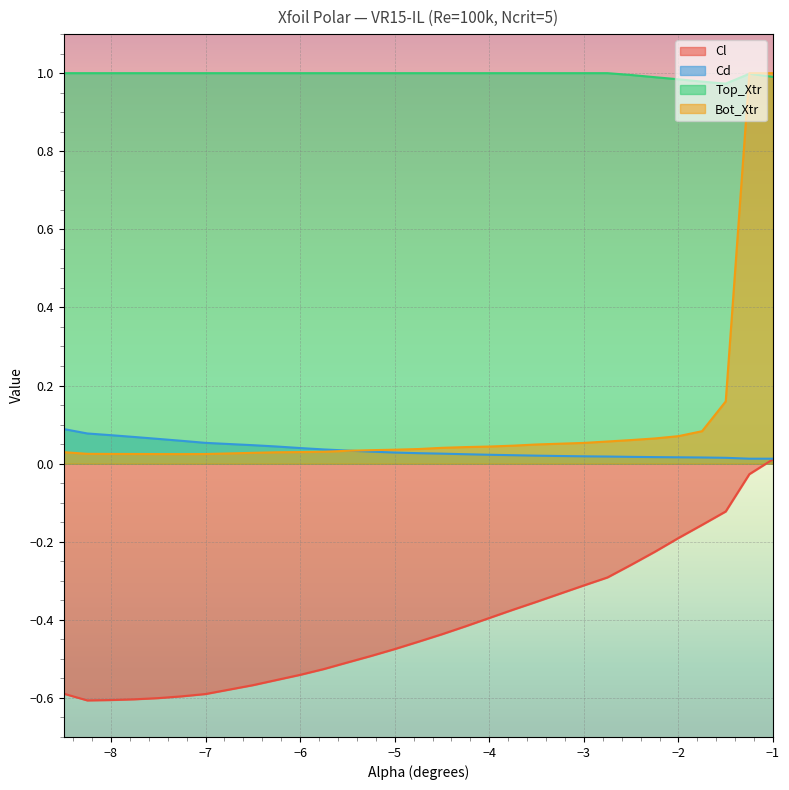

At which label is Cl closest to 0?

−1